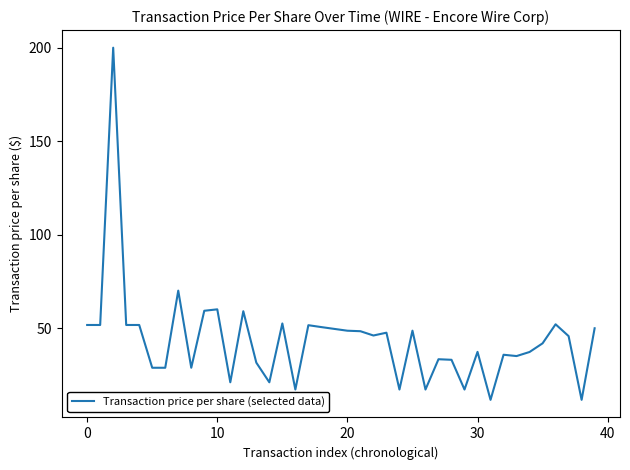

What is the difference between the maximum and minimum values?

188.4